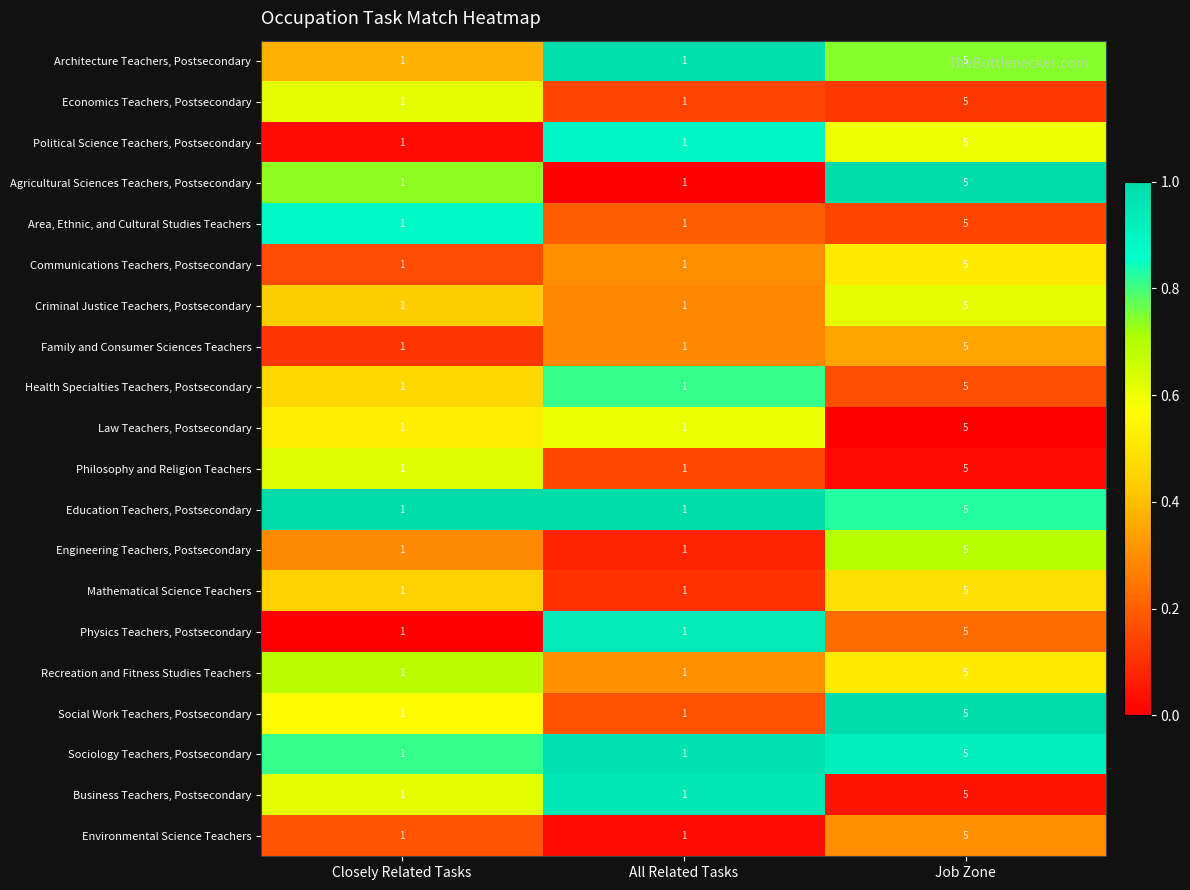

Is the value of Engineering Teachers, Postsecondary at Job Zone greater than the value of Law Teachers, Postsecondary at Closely Related Tasks?

Yes